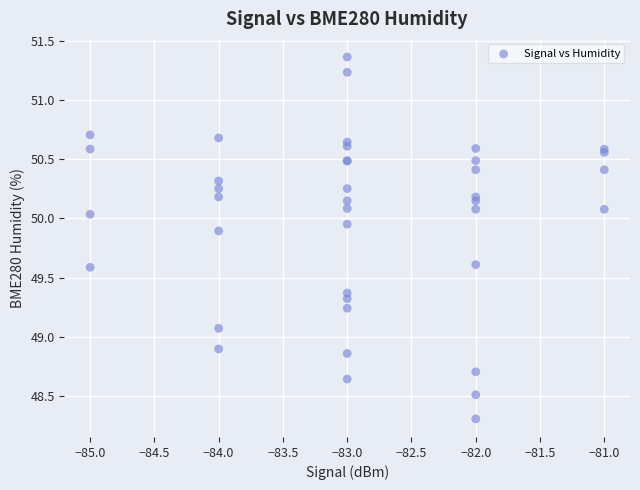

What Y value in the scatter plot is closest to 49?

49.1